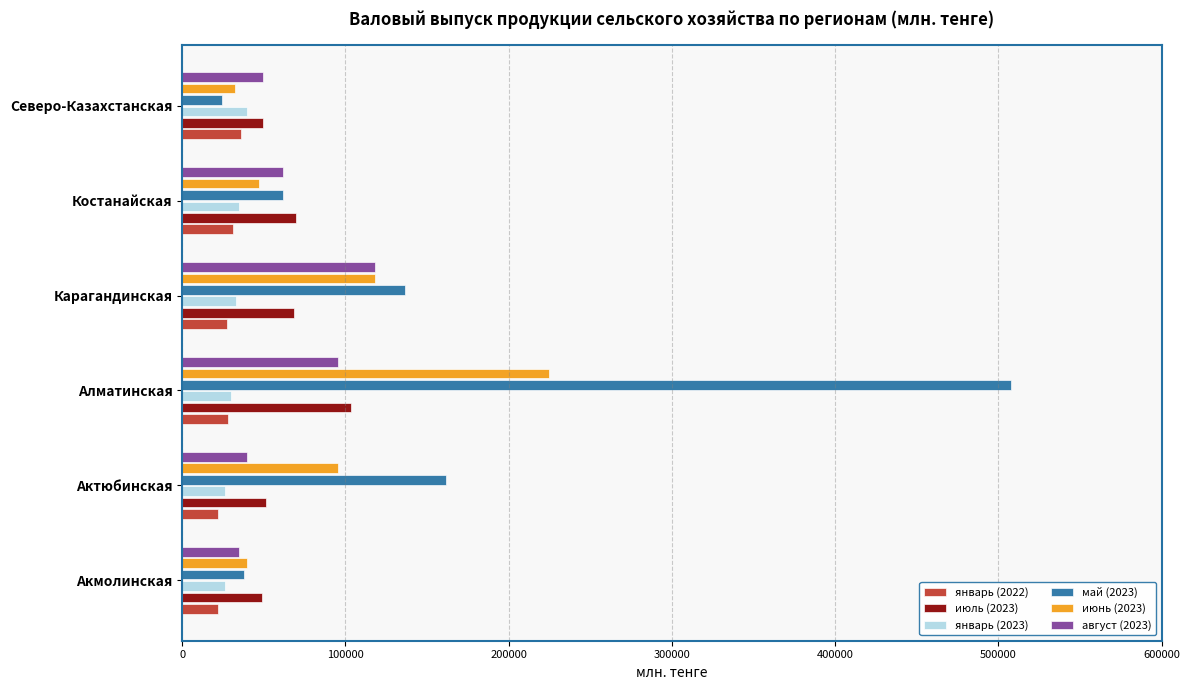

What is the difference between the second highest and minimum values in the январь (2022) series?

9266.4